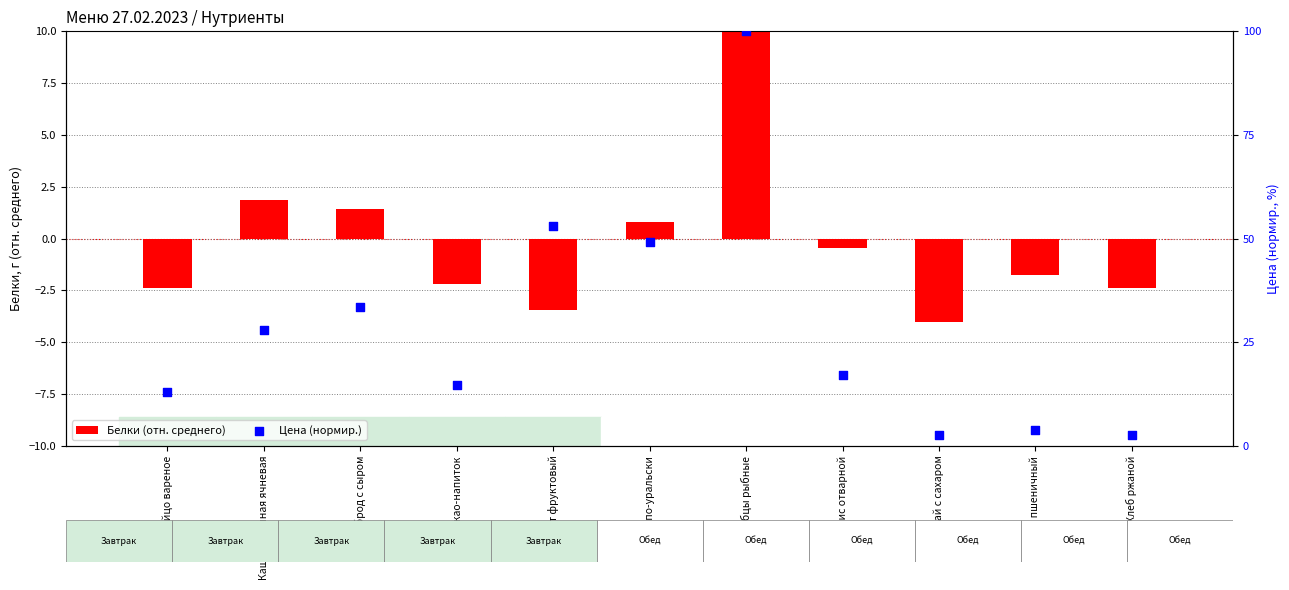

At how many categories does at least one series exceed 13?

8